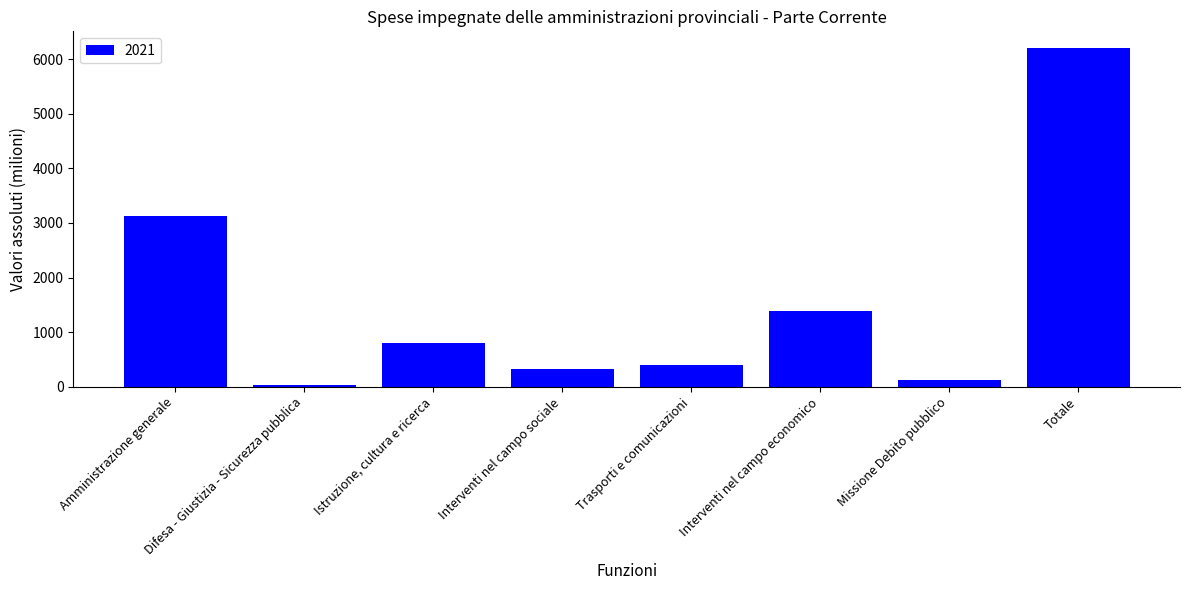

List the labels in order of value, smallest first.

Difesa - Giustizia - Sicurezza pubblica, Missione Debito pubblico, Interventi nel campo sociale, Trasporti e comunicazioni, Istruzione, cultura e ricerca, Interventi nel campo economico, Amministrazione generale, Totale